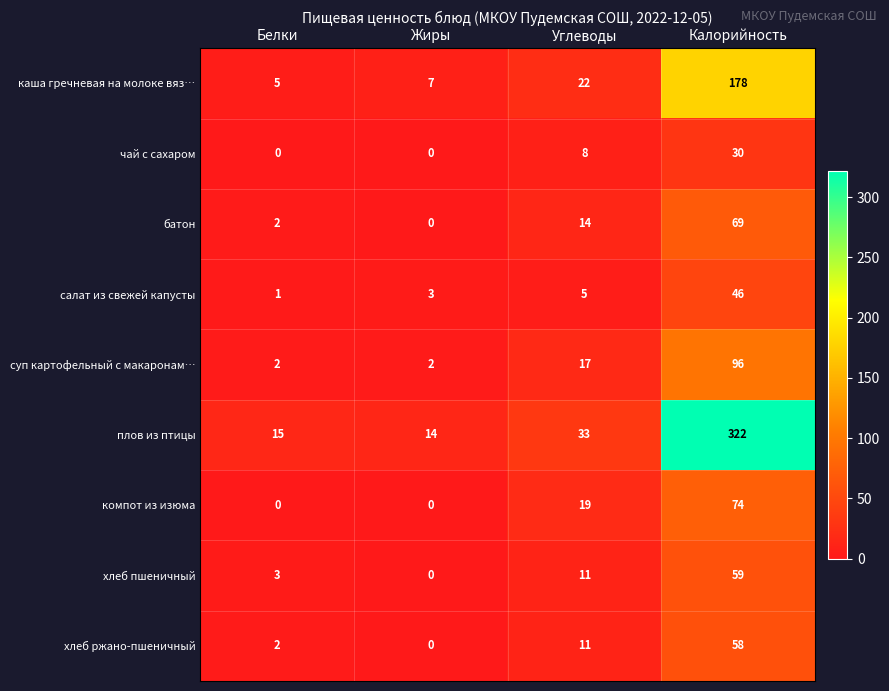

What is the difference between the highest and lowest values at Калорийность?

292